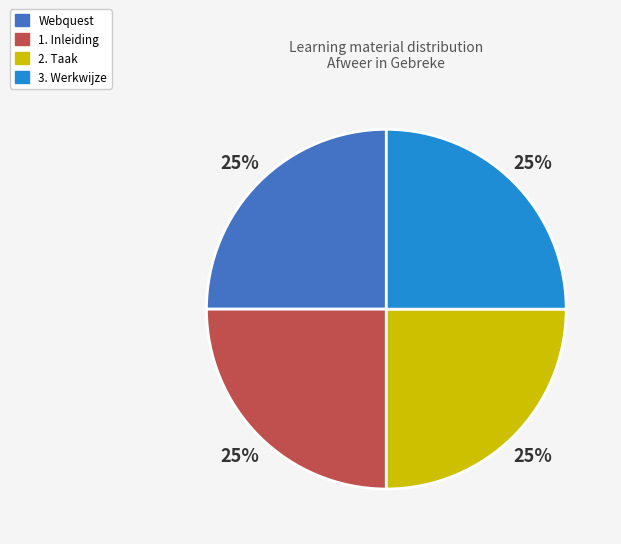

Does Webquest account for over 50% of the chart?

No